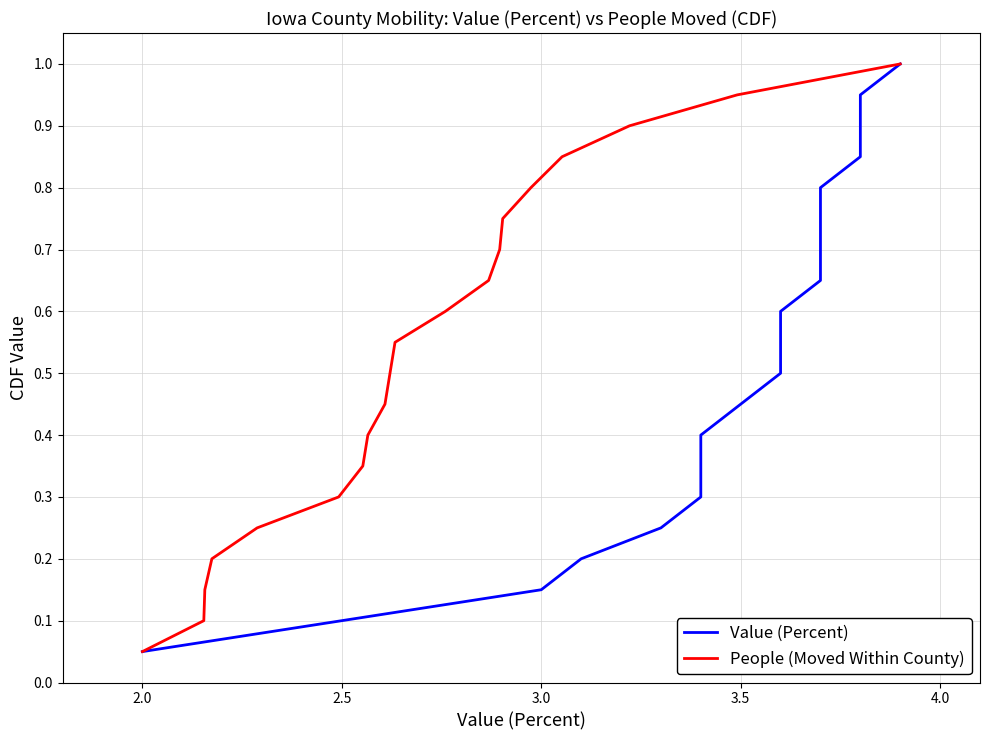

Reading right to left, transcribe all the data shown in this chart.

Value (Percent): 1.0	0.9	0.9	0.8	0.8	0.8	0.7	0.7	0.6	0.6	0.5	0.5	0.4	0.3	0.3	0.2	0.2	0.1	0.1	0.1
People (Moved Within County): 1.0	0.9	0.9	0.8	0.8	0.8	0.7	0.7	0.6	0.6	0.5	0.5	0.4	0.3	0.3	0.2	0.2	0.1	0.1	0.1